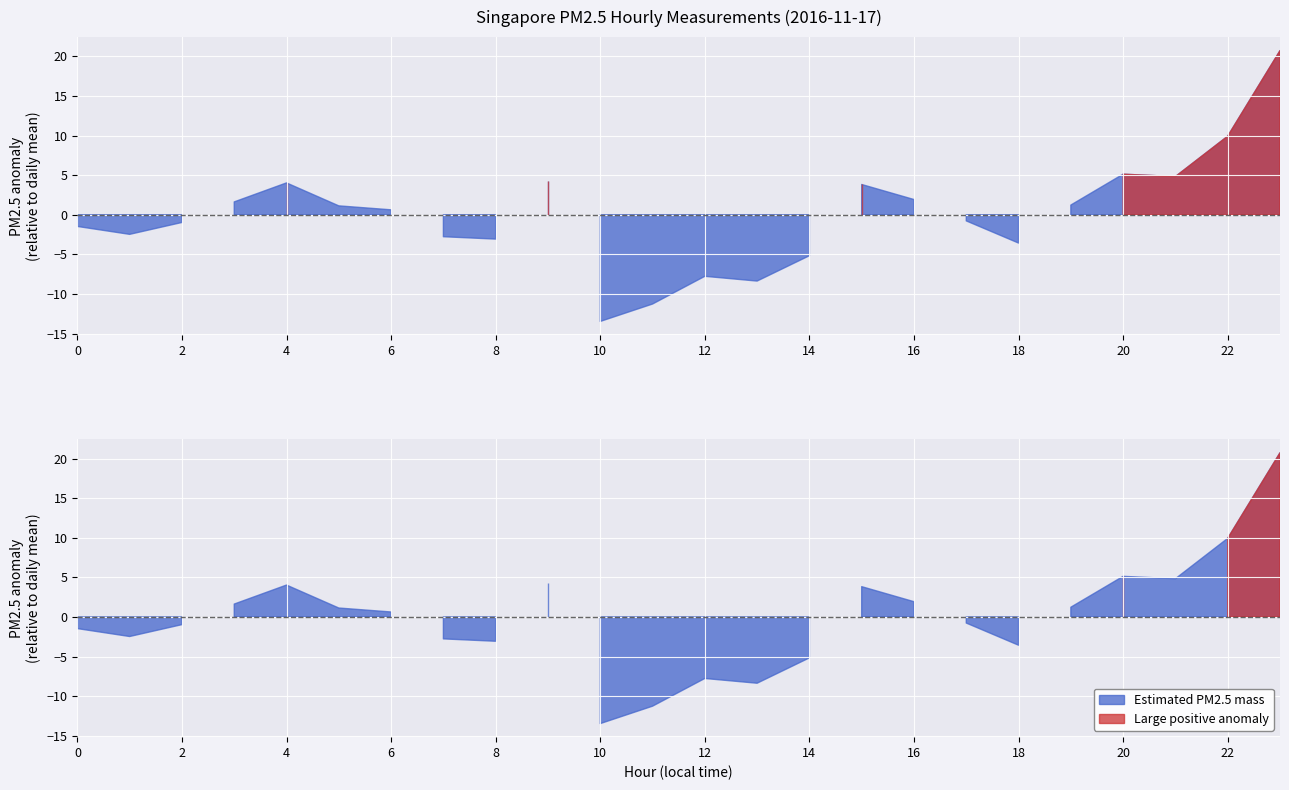

Is it true that Estimated PM2.5 mass equals 18.9 at 13?

False